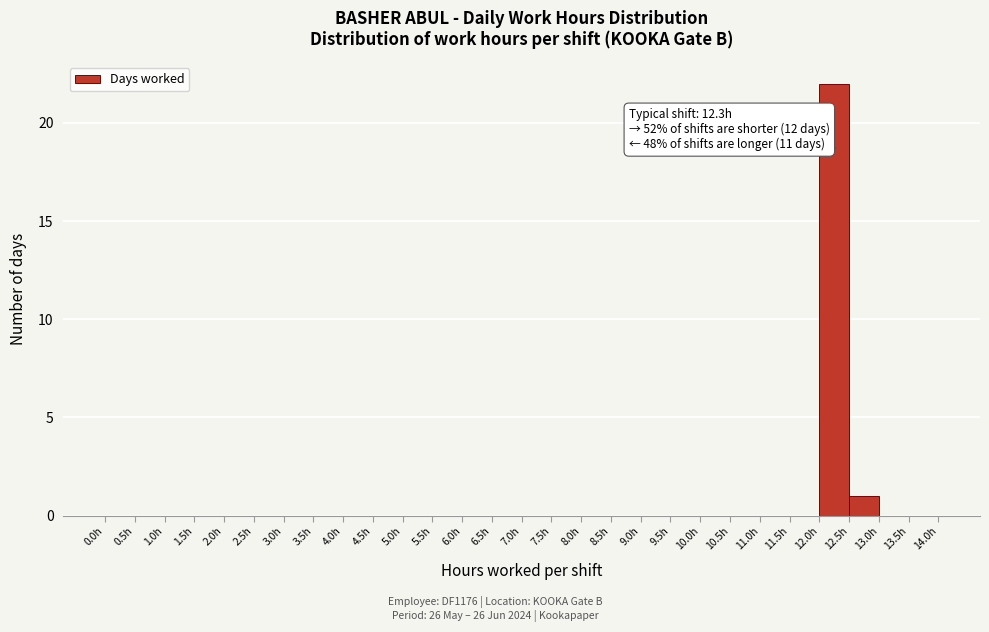

Over which range of the x-axis is the bar tallest?

12.0 to 12.5